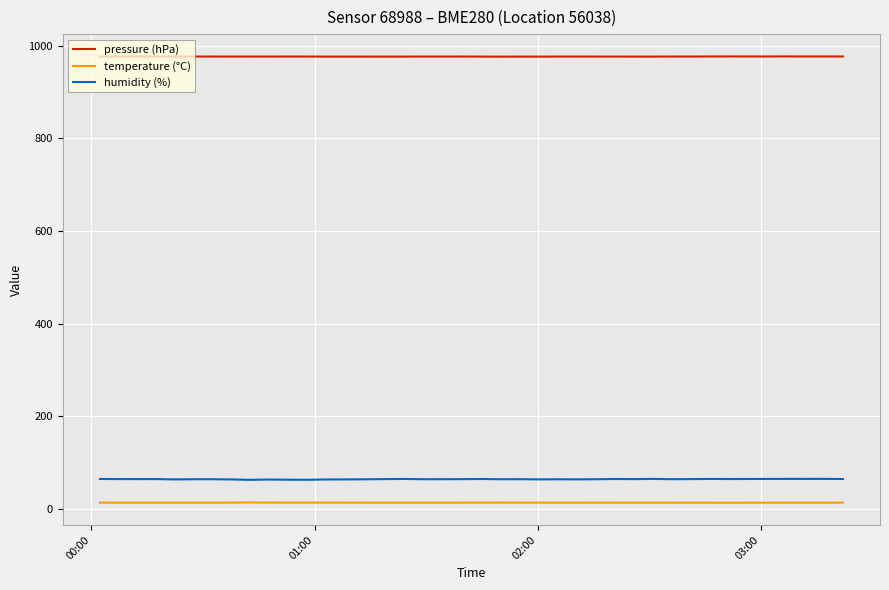

What is the minimum value for pressure (hPa)?

976.0